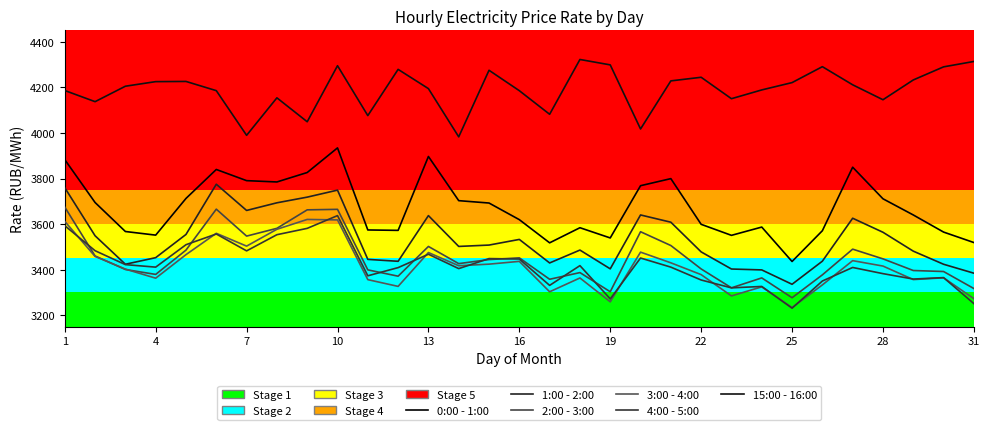

How many lines are shown in the chart?

6